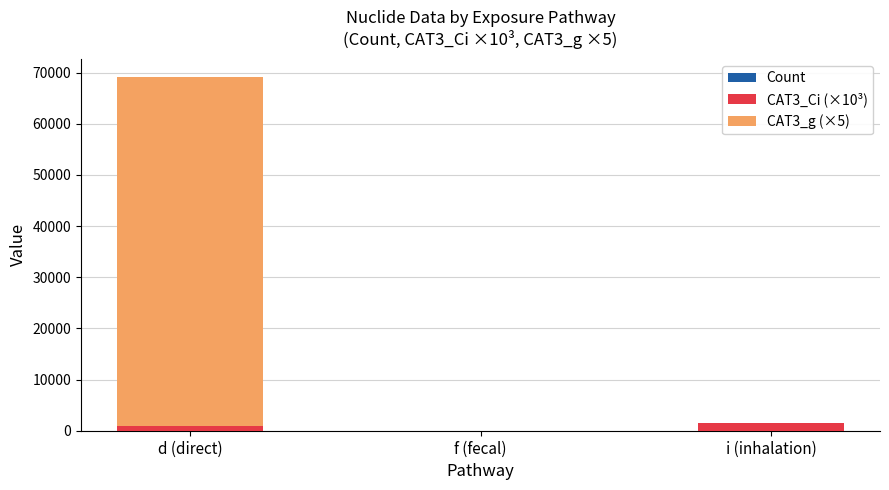

Which has a higher value, d (direct) or i (inhalation)?

d (direct)